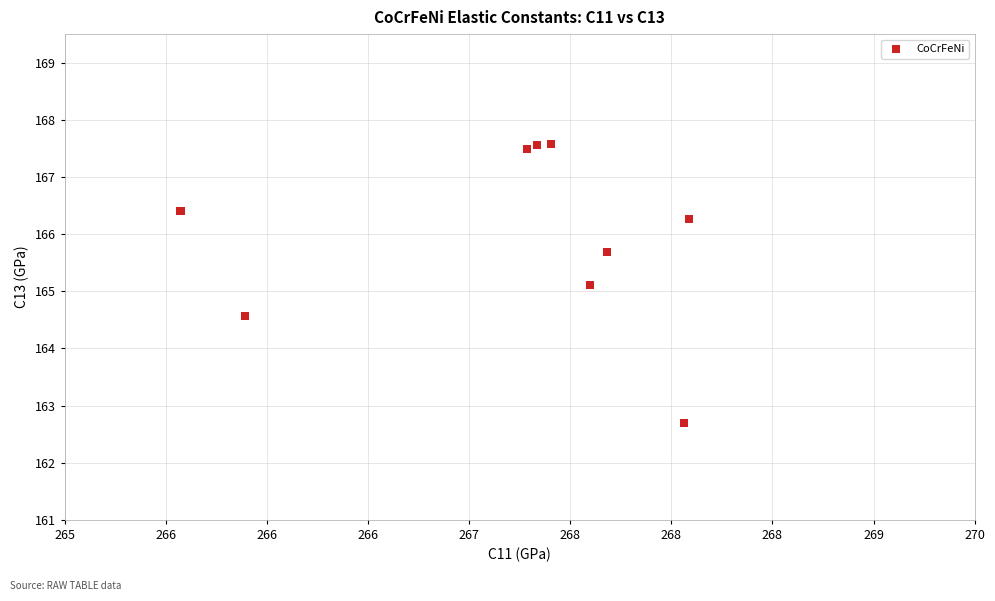

What Y value in the scatter plot is closest to 165?

165.1